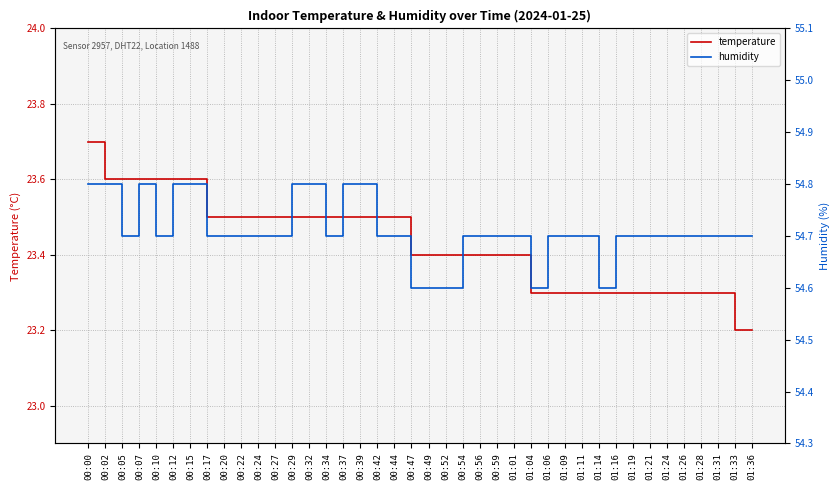

What position from the right is 00:07?

37